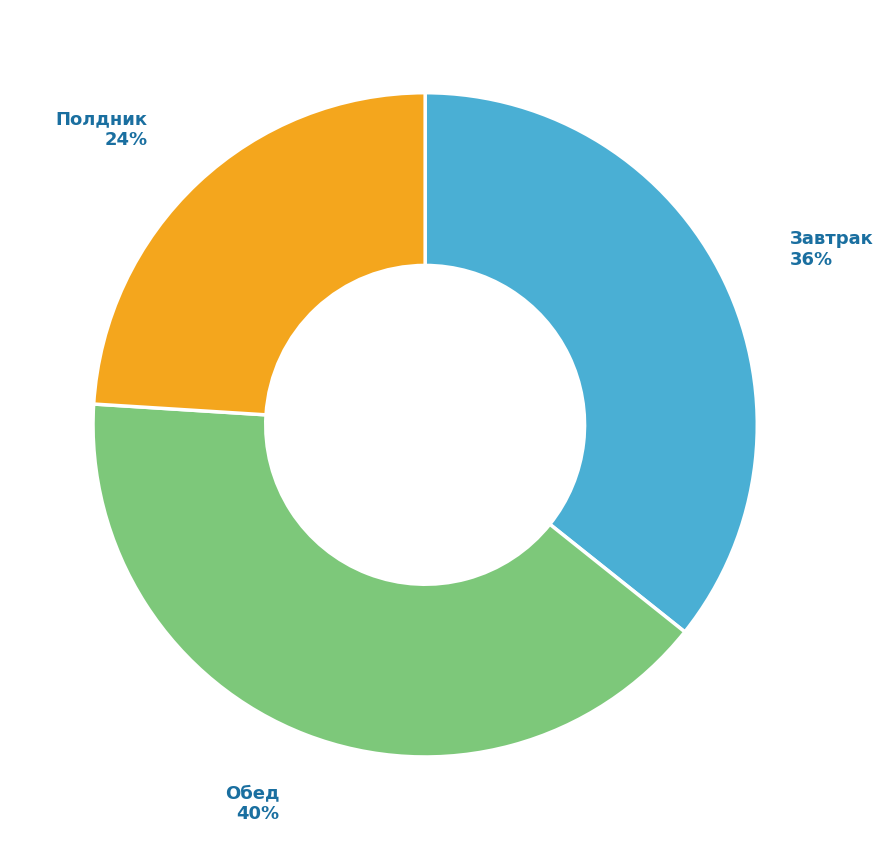

How many slices are in this pie chart?

3